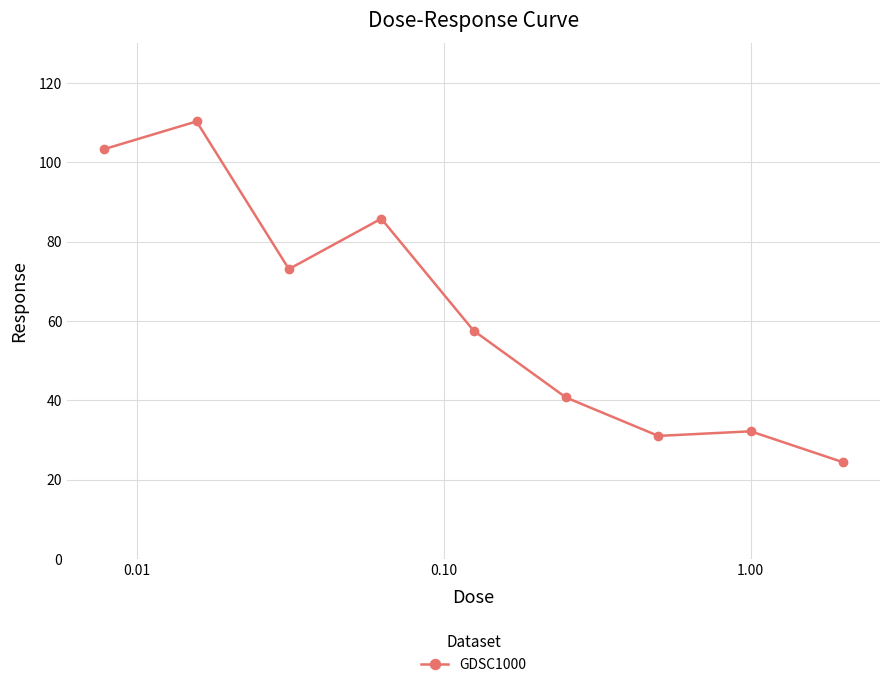

What is the smallest value displayed?

24.4